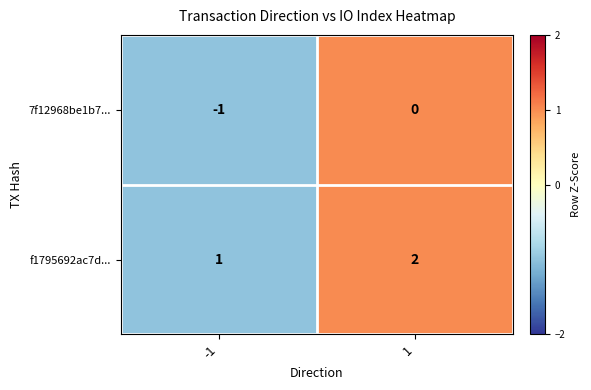

How many values in the 7f12968be1b7... series are below 0?

1